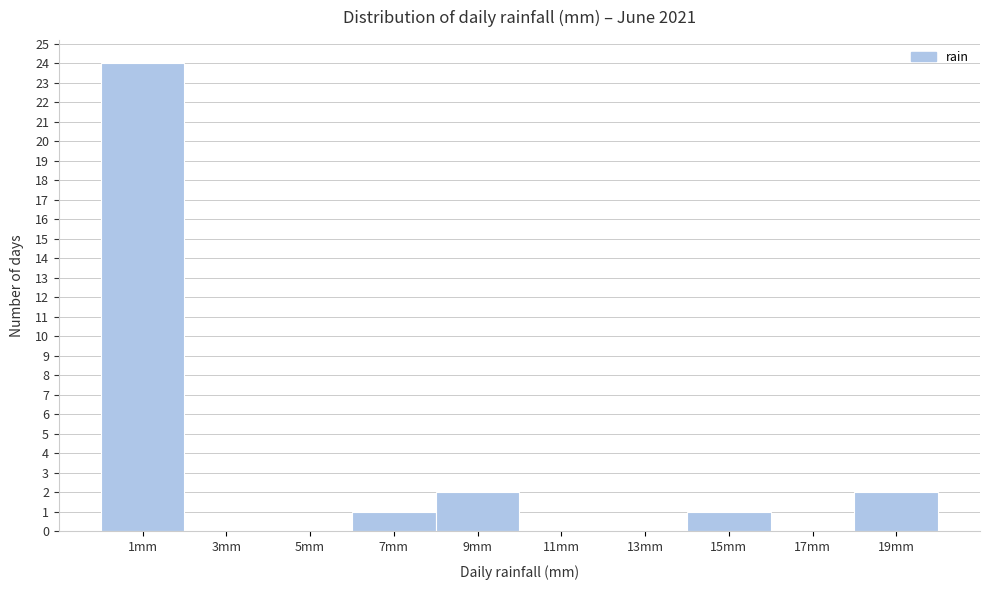

Reading left to right, list every bar in this chart as the range it spans on the x-axis followed by its height. The values are not printed on the chart, so give them approximately, as read against the axis.

0 to 2: 24
2 to 4: 0
4 to 6: 0
6 to 8: 1
8 to 10: 2
10 to 12: 0
12 to 14: 0
14 to 16: 1
16 to 18: 0
18 to 20: 2